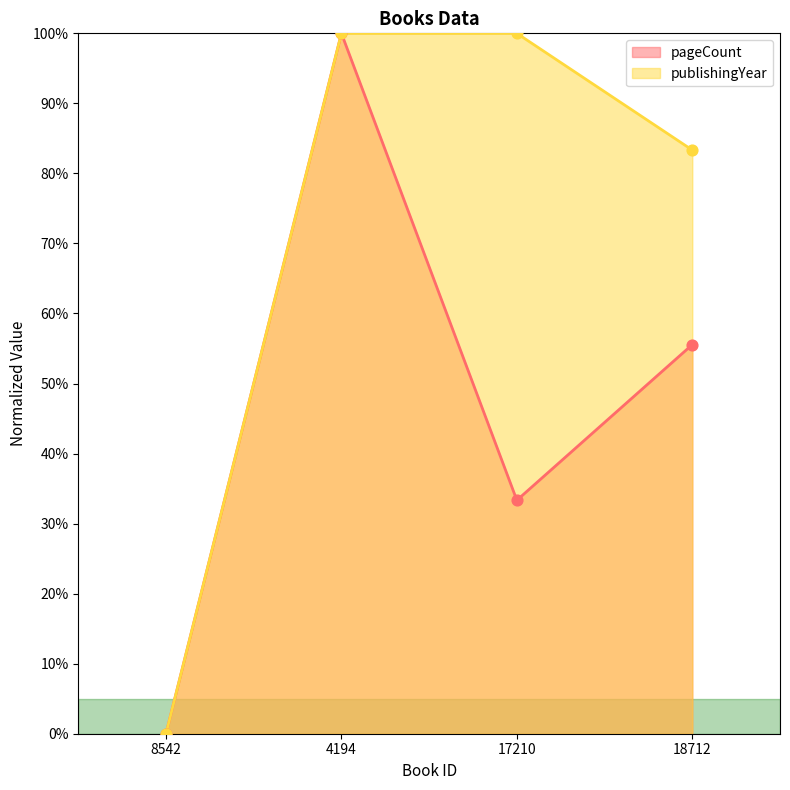

Which series has the largest Y range (max minus min)?

pageCount